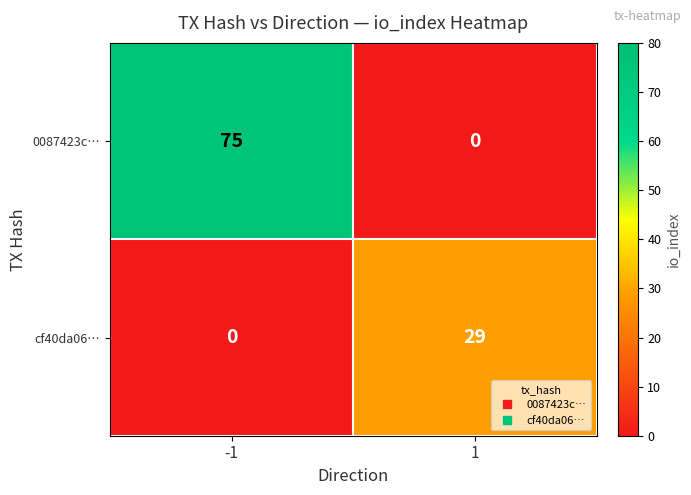

What is the difference between the maximum and minimum values in the 0087423c… series?

75